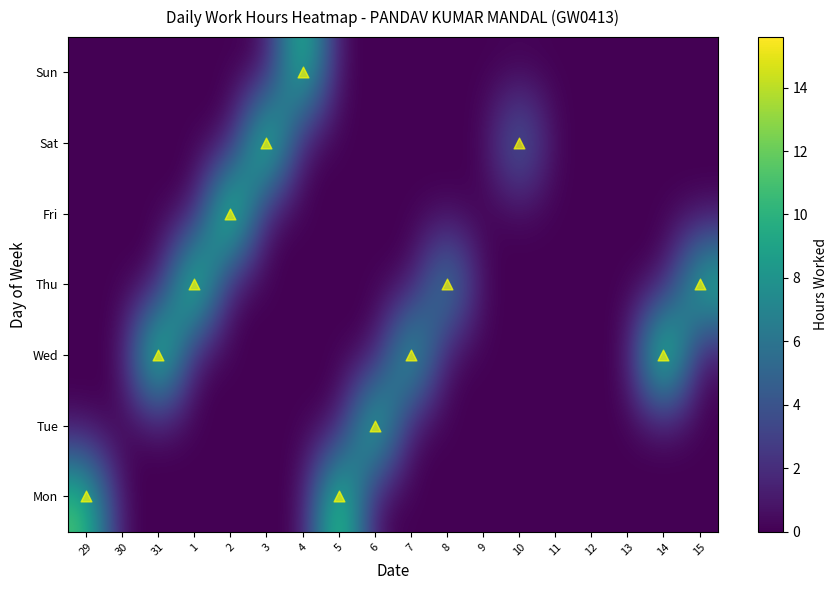

Reading left to right, extract all data points from this chart.

Mon: 29=11.3	30=0.0	31=0.0	1=0.0	2=0.0	3=0.0	4=0.0	5=13.5	6=0.0	7=0.0	8=0.0	9=0.0	10=0.0	11=0.0	12=0.0	13=0.0	14=0.0	15=0.0
Tue: 29=0.0	30=0.0	31=0.0	1=0.0	2=0.0	3=0.0	4=0.0	5=0.0	6=12.9	7=0.0	8=0.0	9=0.0	10=0.0	11=0.0	12=0.0	13=0.0	14=0.0	15=0.0
Wed: 29=0.0	30=0.0	31=15.0	1=0.0	2=0.0	3=0.0	4=0.0	5=0.0	6=0.0	7=11.5	8=0.0	9=0.0	10=0.0	11=0.0	12=0.0	13=0.0	14=15.6	15=0.0
Thu: 29=0.0	30=0.0	31=0.0	1=14.6	2=0.0	3=0.0	4=0.0	5=0.0	6=0.0	7=0.0	8=8.7	9=0.0	10=0.0	11=0.0	12=0.0	13=0.0	14=0.0	15=11.3
Fri: 29=0.0	30=0.0	31=0.0	1=0.0	2=15.1	3=0.0	4=0.0	5=0.0	6=0.0	7=0.0	8=0.0	9=0.0	10=0.0	11=0.0	12=0.0	13=0.0	14=0.0	15=0.0
Sat: 29=0.0	30=0.0	31=0.0	1=0.0	2=0.0	3=14.3	4=0.0	5=0.0	6=0.0	7=0.0	8=0.0	9=0.0	10=6.2	11=0.0	12=0.0	13=0.0	14=0.0	15=0.0
Sun: 29=0.0	30=0.0	31=0.0	1=0.0	2=0.0	3=0.0	4=12.2	5=0.0	6=0.0	7=0.0	8=0.0	9=0.0	10=0.0	11=0.0	12=0.0	13=0.0	14=0.0	15=0.0